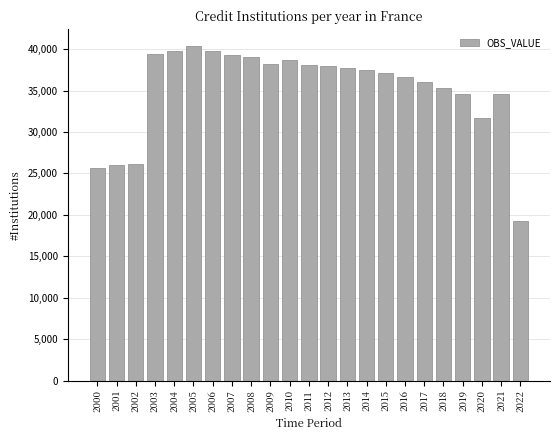

True or false: the data shows 64887 at 2009.

False